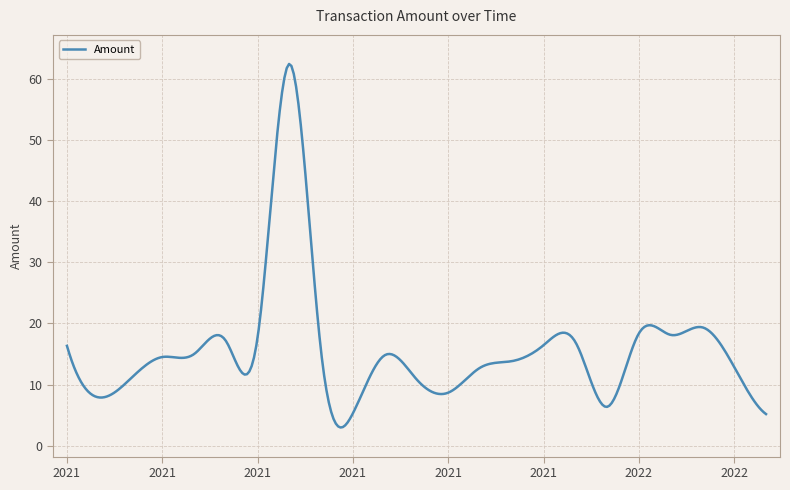

What is the maximum value shown in the chart?

62.5